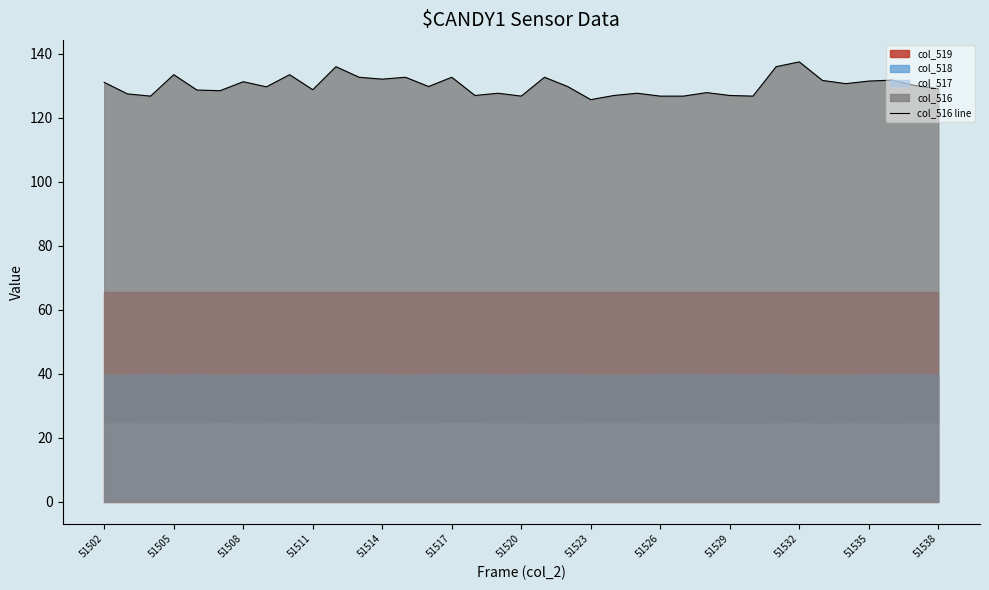

The chart shows a value of 132.1 at 51514. True or false?

True